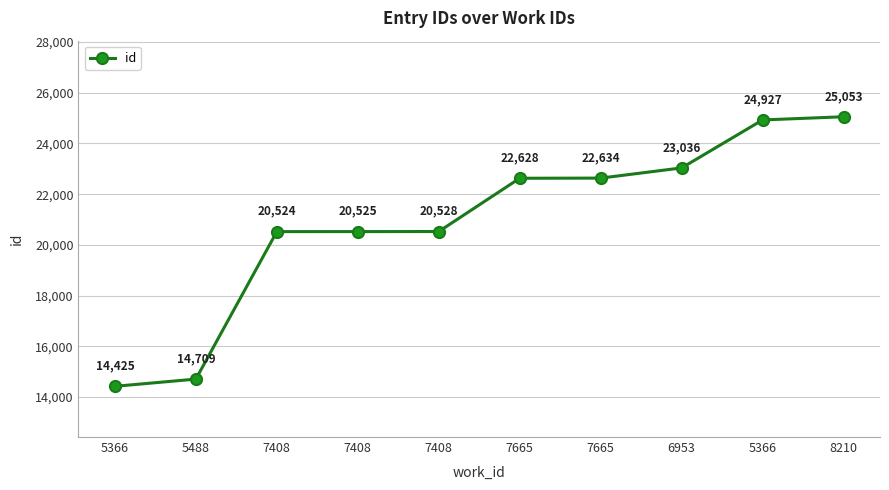

Reading left to right, extract all data points from this chart.

5366=14425	5488=14709	7408=20524	7408=20525	7408=20528	7665=22628	7665=22634	6953=23036	5366=24927	8210=25053